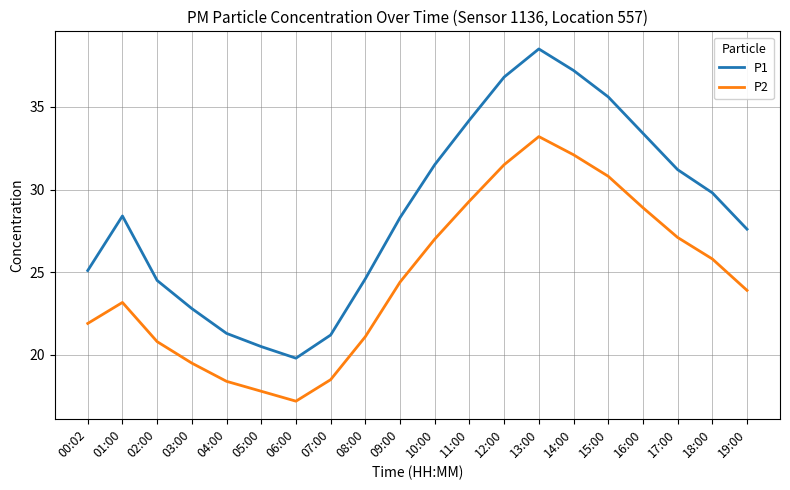

How many interior local valleys does the P1 series have?

1